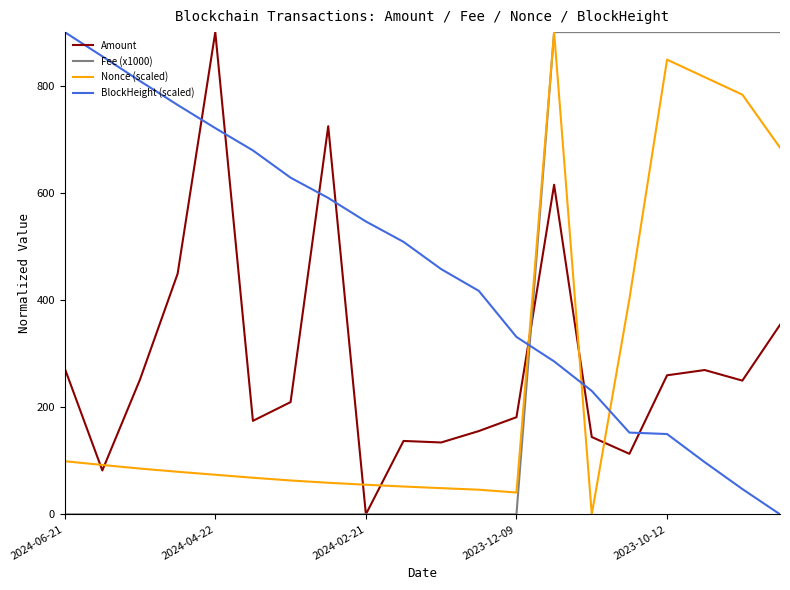

What is the maximum value shown in the chart?

900.0